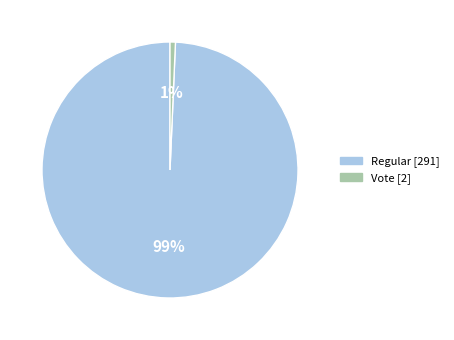

Does Vote represent more than half of the total?

No